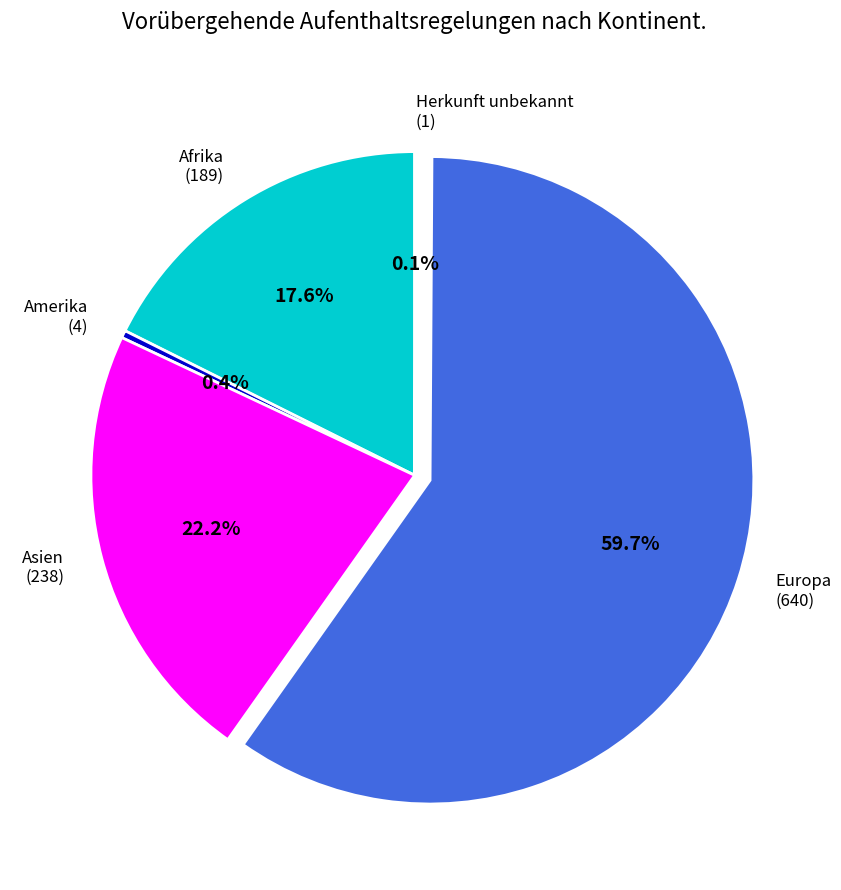

What portion of the pie excludes Afrika (189)?

82.4%